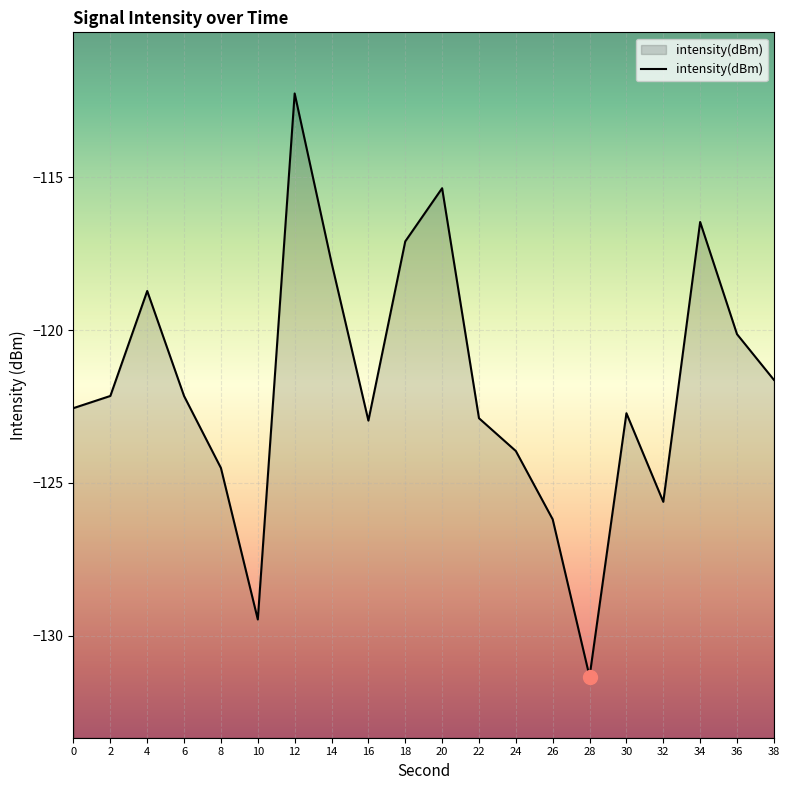

What is the sum of the values at 28 and 10?

-260.8